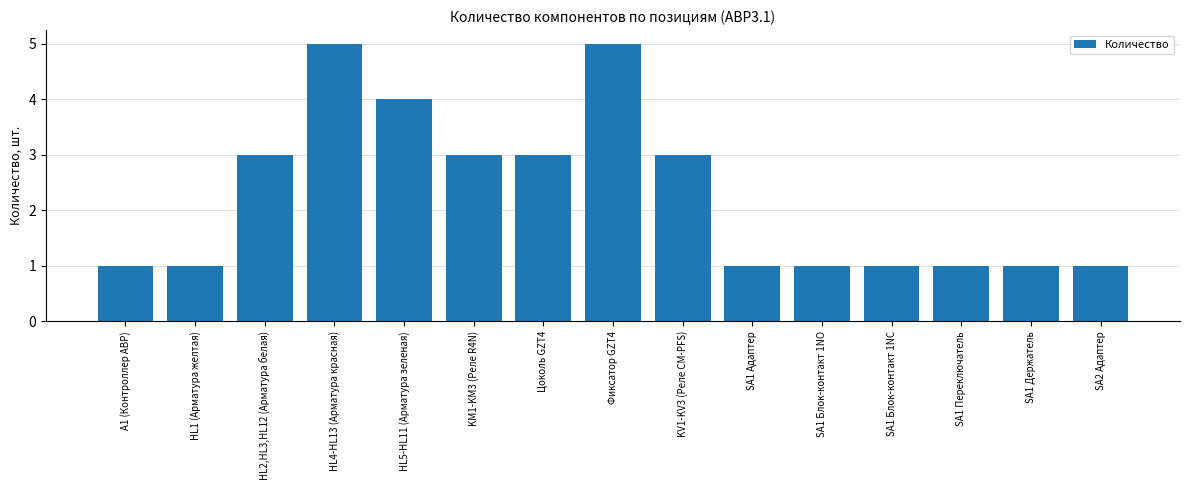

What is the value of the 15th bar from the left?

1